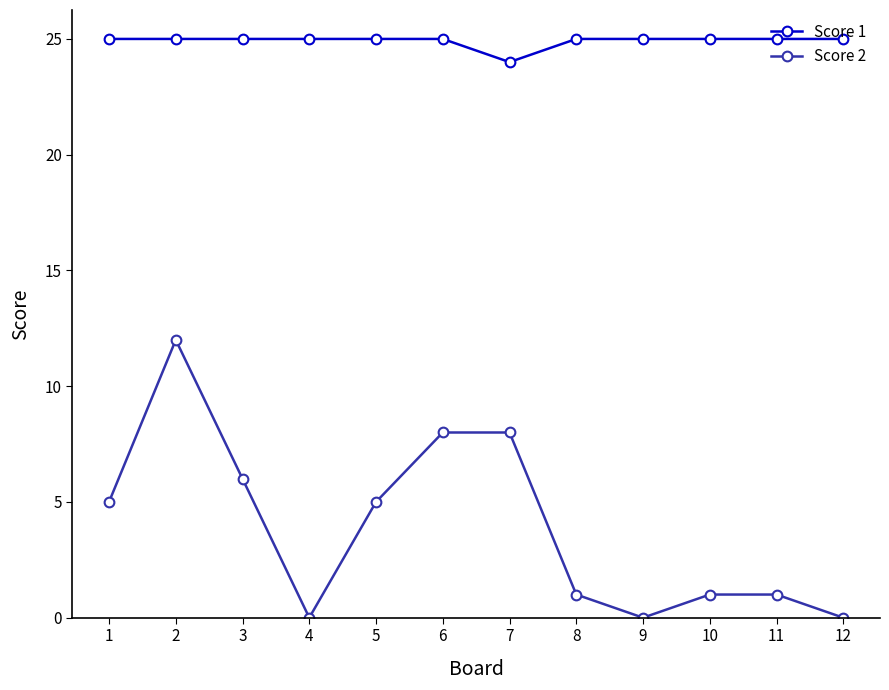

Where is Score 2 nearest to the value 6?

3